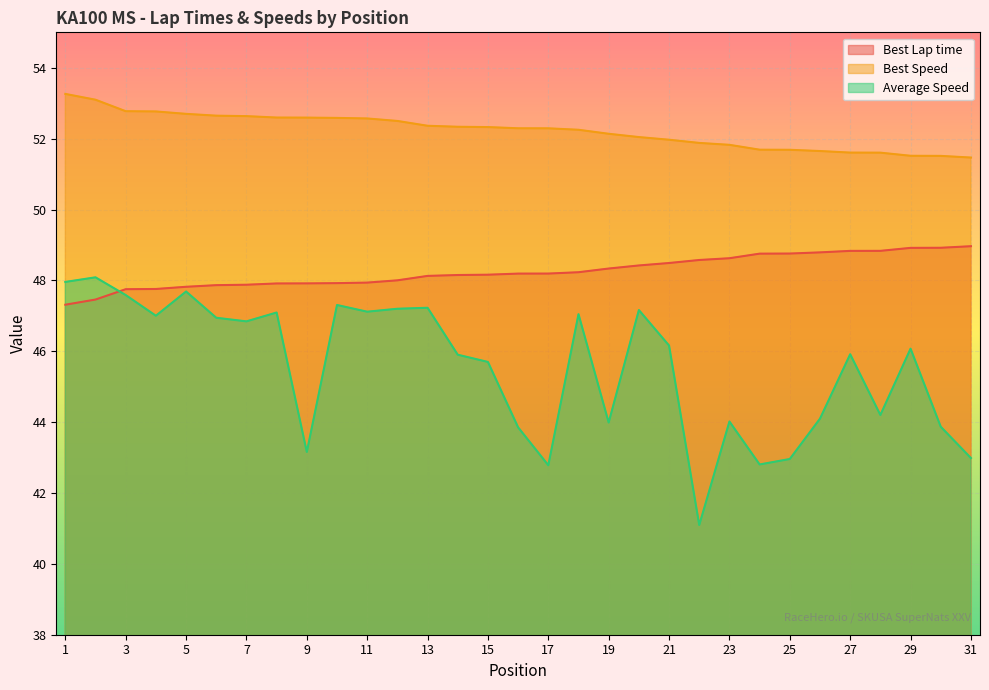

Rank the categories by Average Speed value from lowest to highest.

22, 17, 24, 25, 31, 9, 16, 30, 19, 23, 26, 28, 15, 14, 27, 29, 21, 7, 6, 4, 18, 8, 11, 20, 12, 13, 10, 3, 5, 1, 2